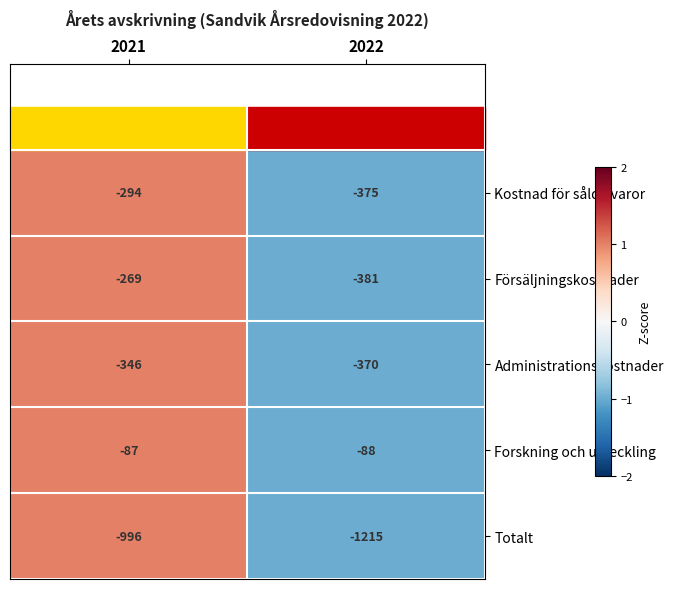

At which category is the sum across all series the highest?

2021